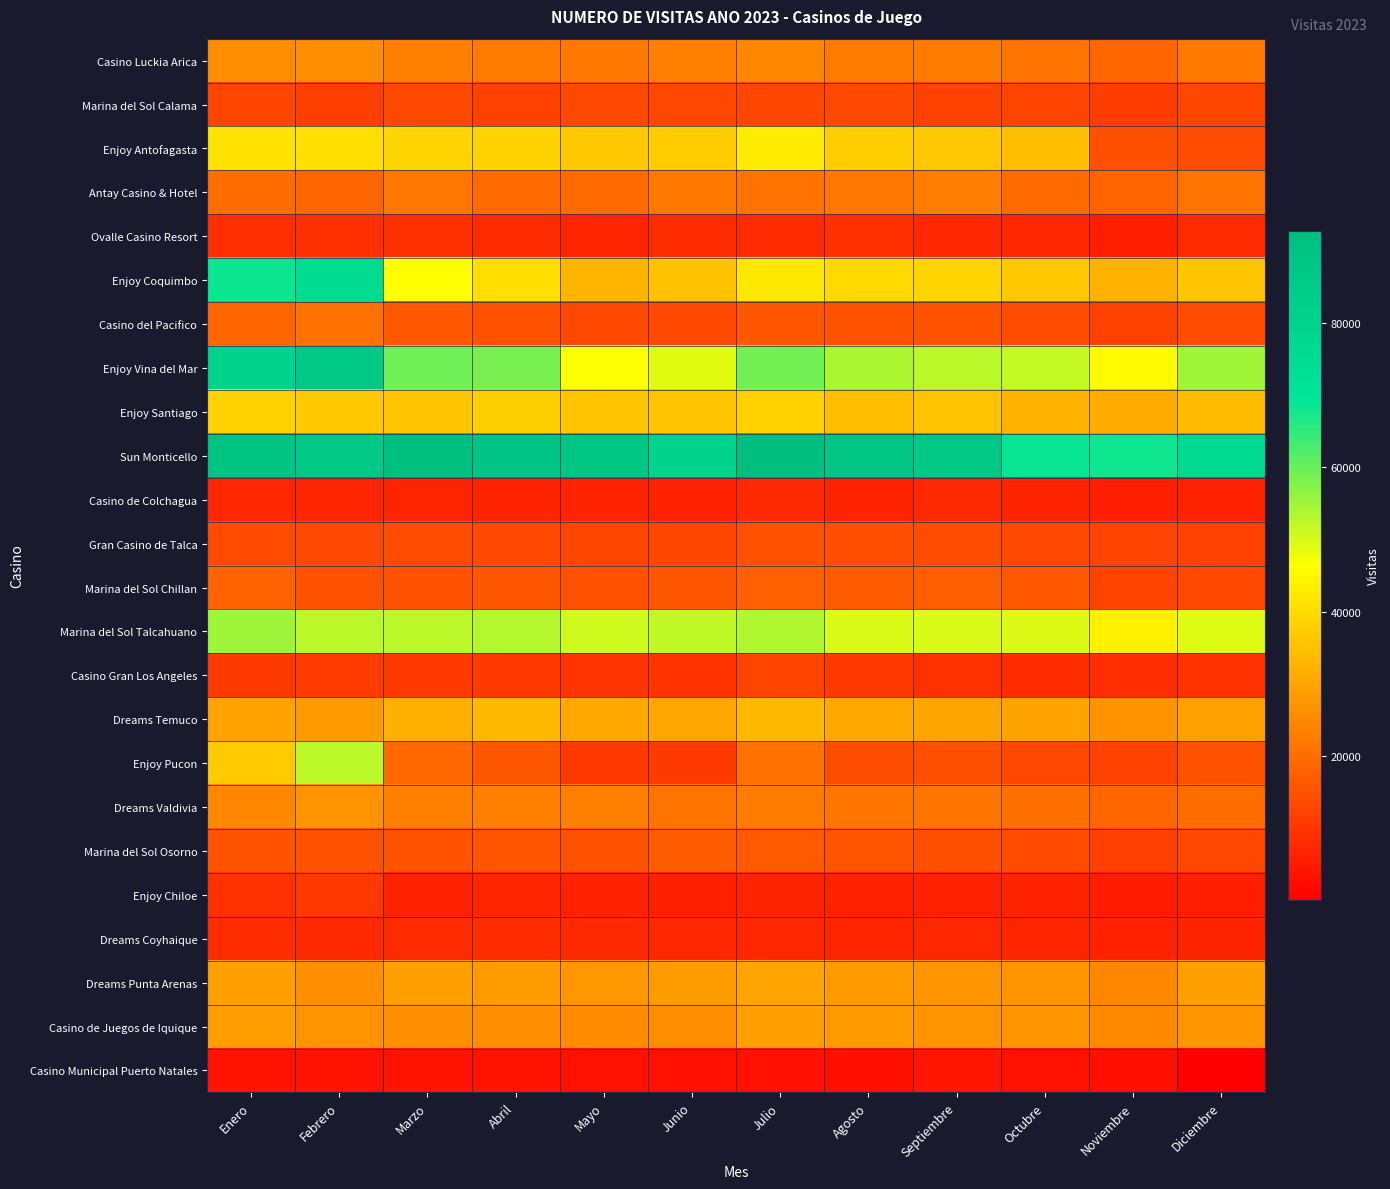

Which series has the largest total across all categories?

Sun Monticello